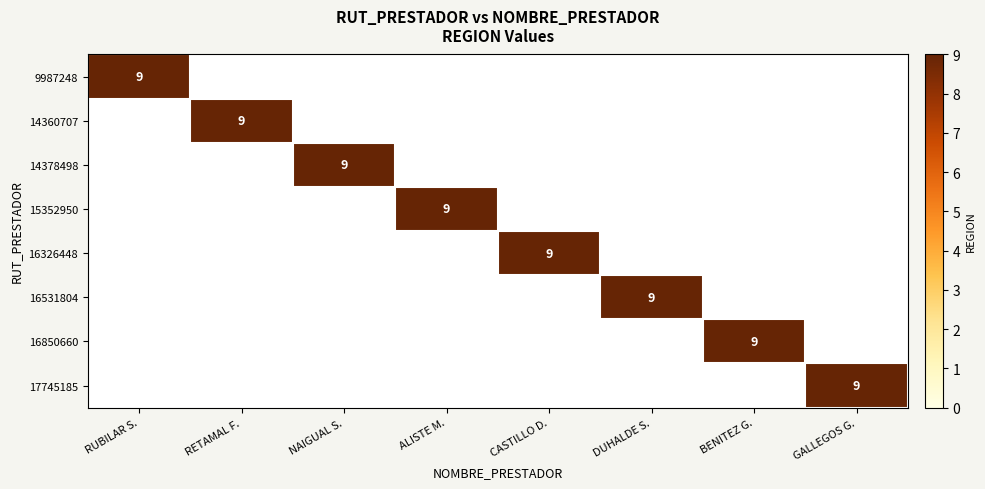

Is it true that 14360707 equals 9 at RETAMAL F.?

True